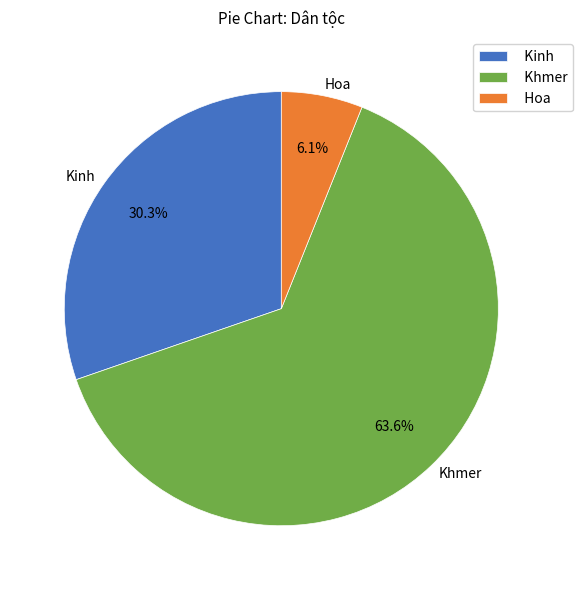

Is there a majority slice in this chart?

Yes